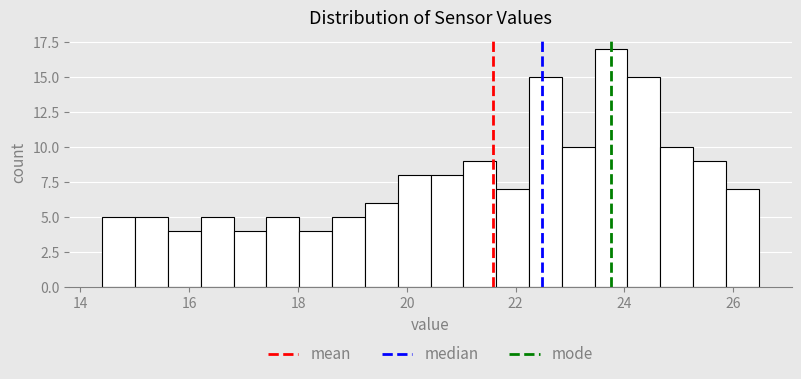

Read against the x-axis, roughly where is the centre of the tallest bar?

23.8